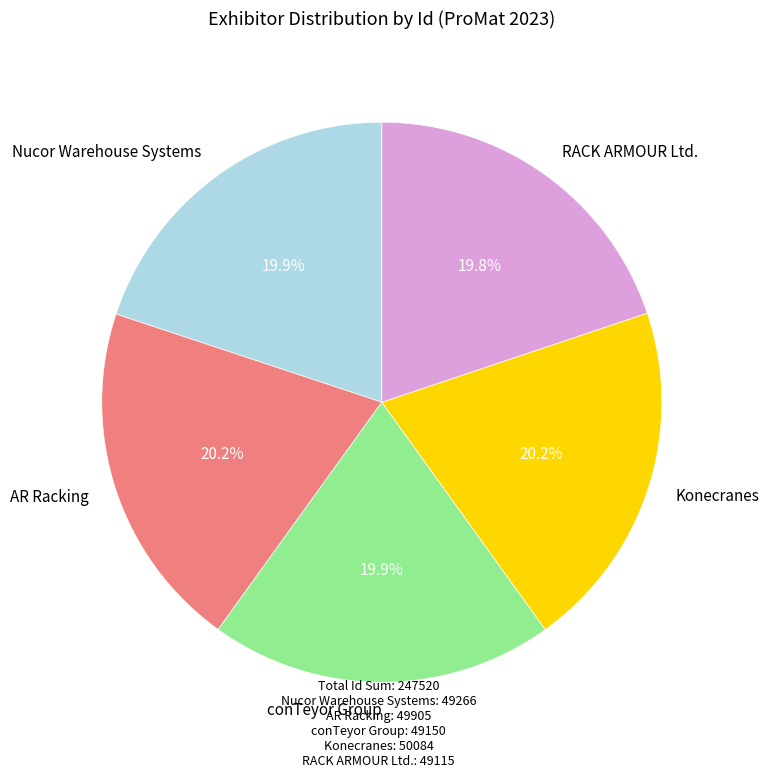

Does Nucor Warehouse Systems account for over 50% of the chart?

No